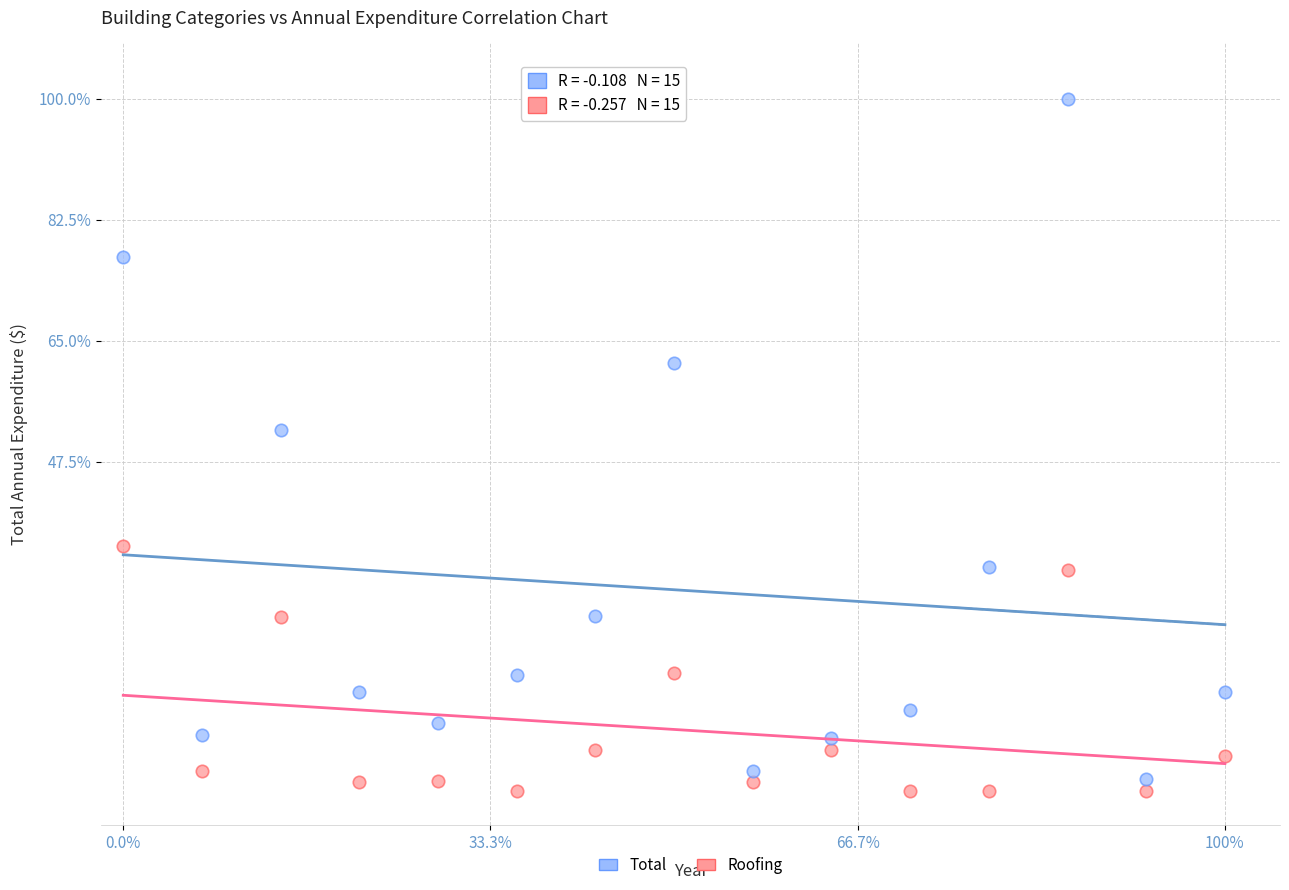

In the Total series, what Y value is closest to 50?

52.1